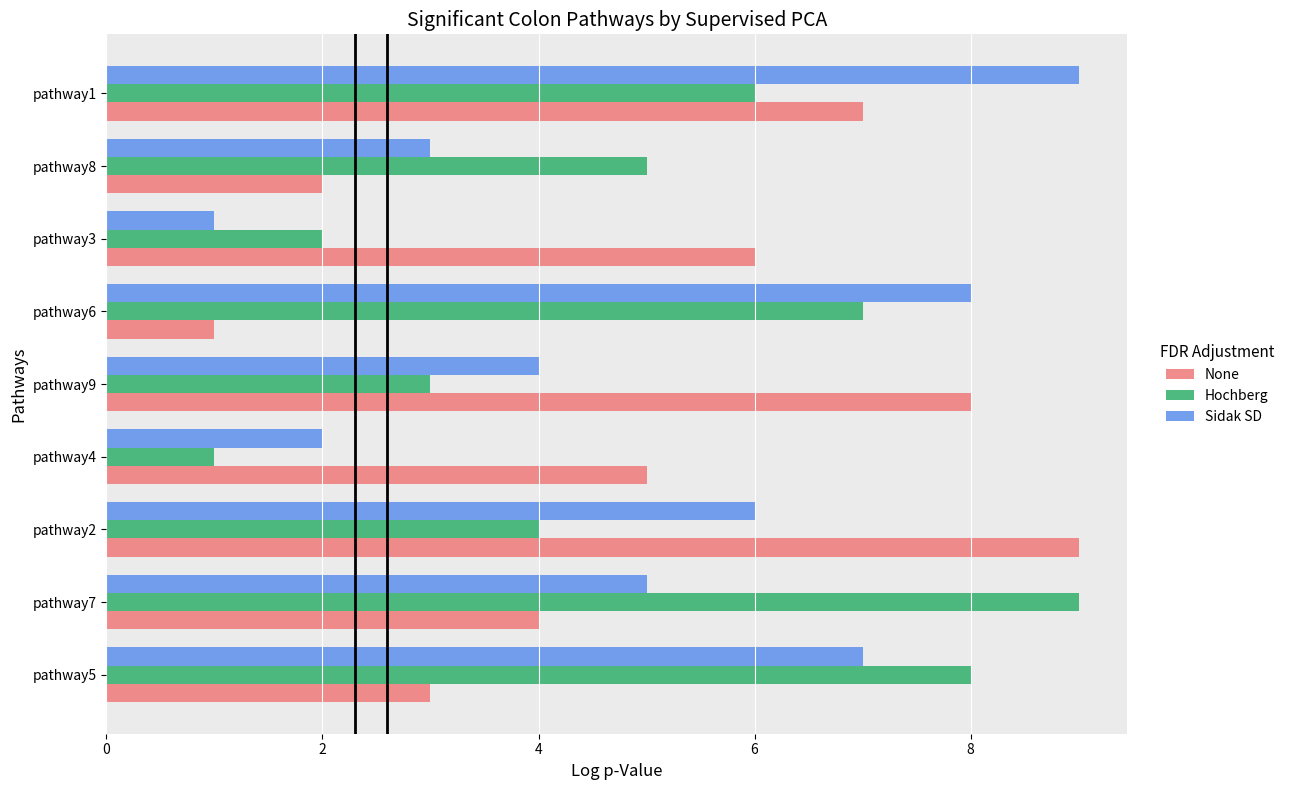

What is the sum of all Sidak SD values?

45